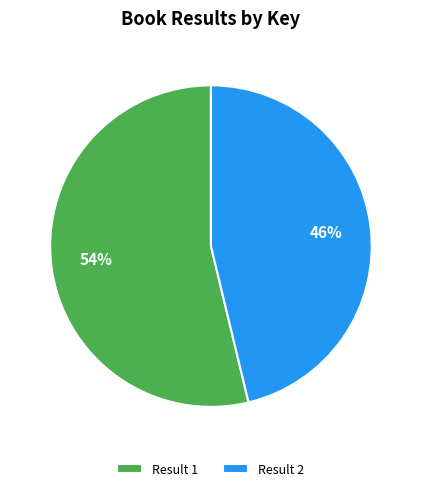

Is the sum of Result 1 and Result 2 greater than half?

Yes